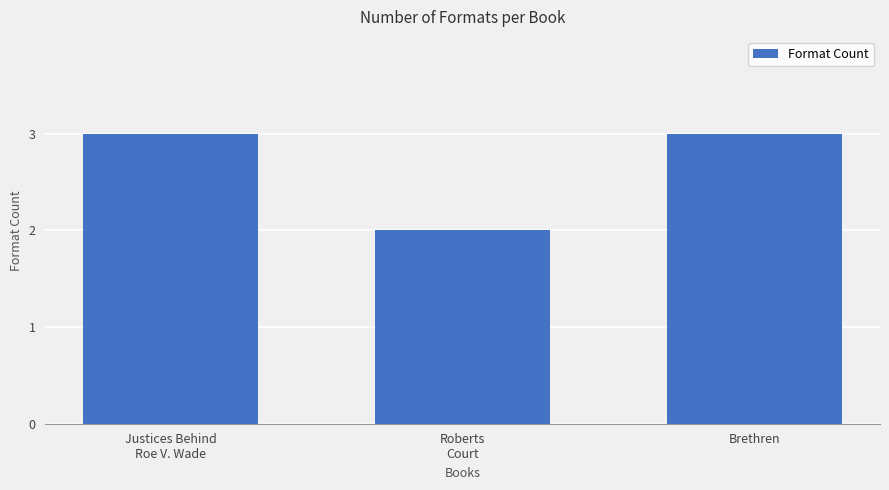

What is the maximum value shown in the chart?

3